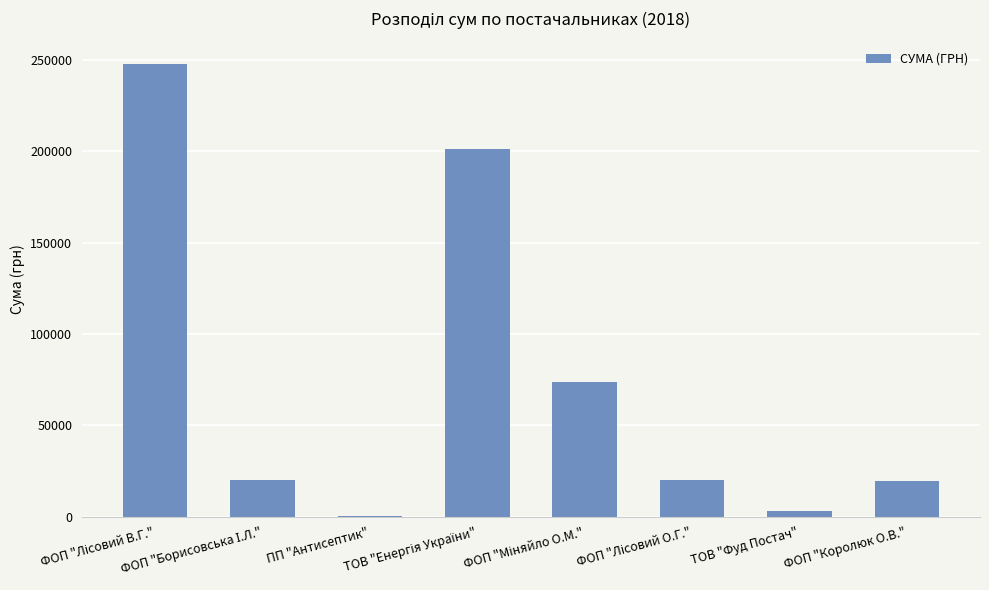

What is the greatest value displayed?

247805.7